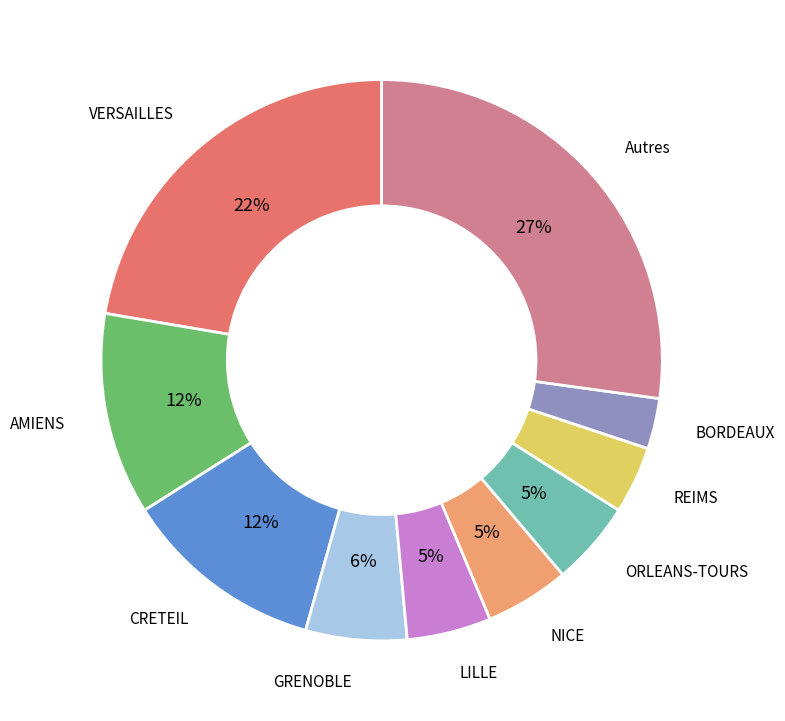

Does any single category account for the majority?

No